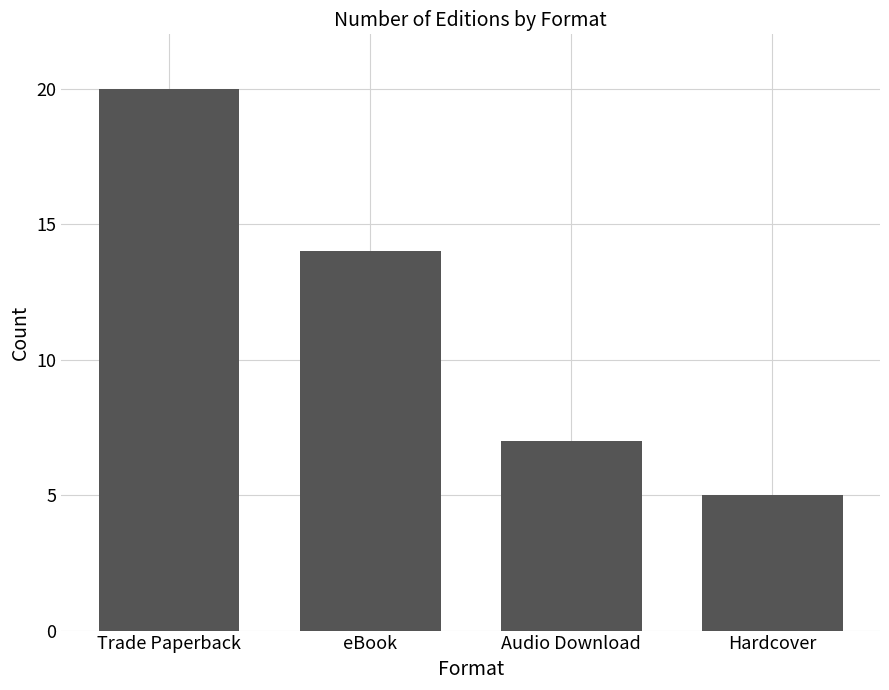

How many values are below 14?

2